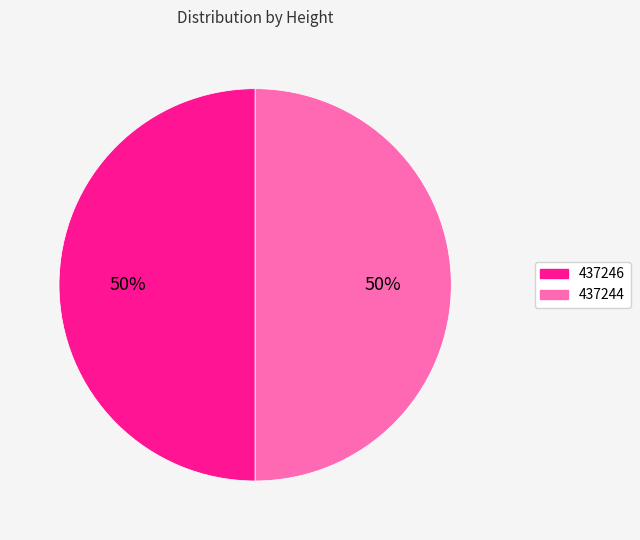

Approximately how many times larger is the value at 437244 compared to 437246?

1.0